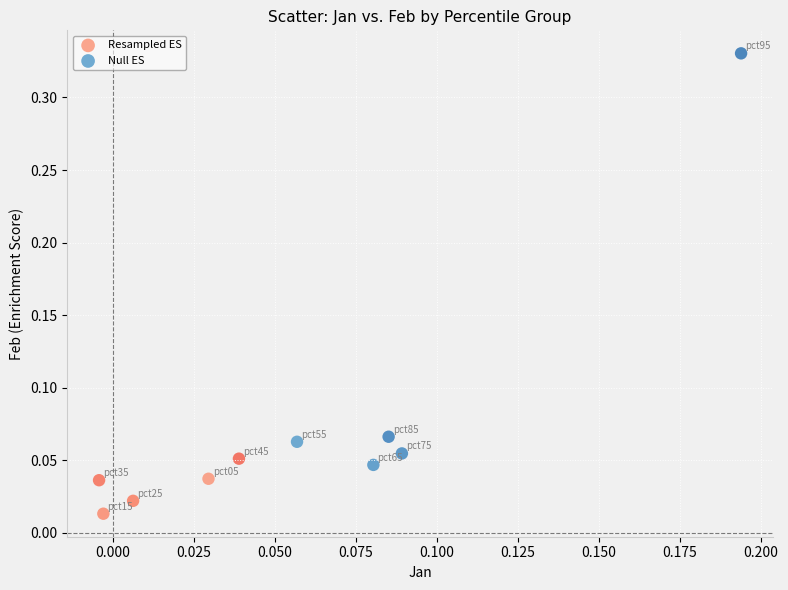

What are all the series names shown in the legend?

Resampled ES, Null ES